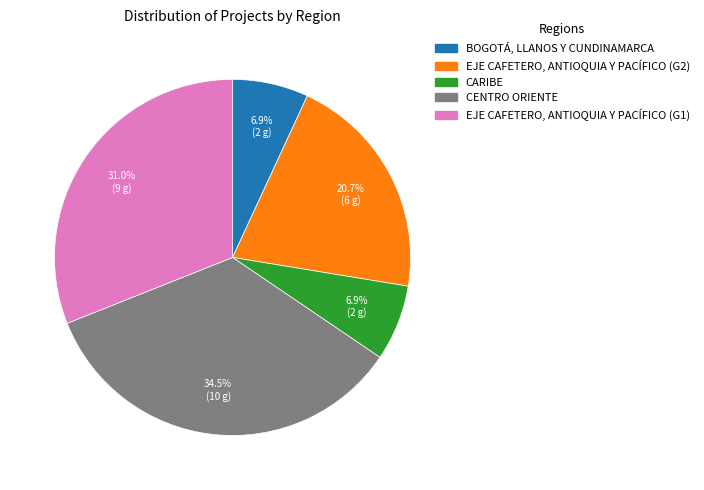

To the nearest percent, what portion does EJE CAFETERO, ANTIOQUIA Y PACÍFICO (G1) represent?

31%